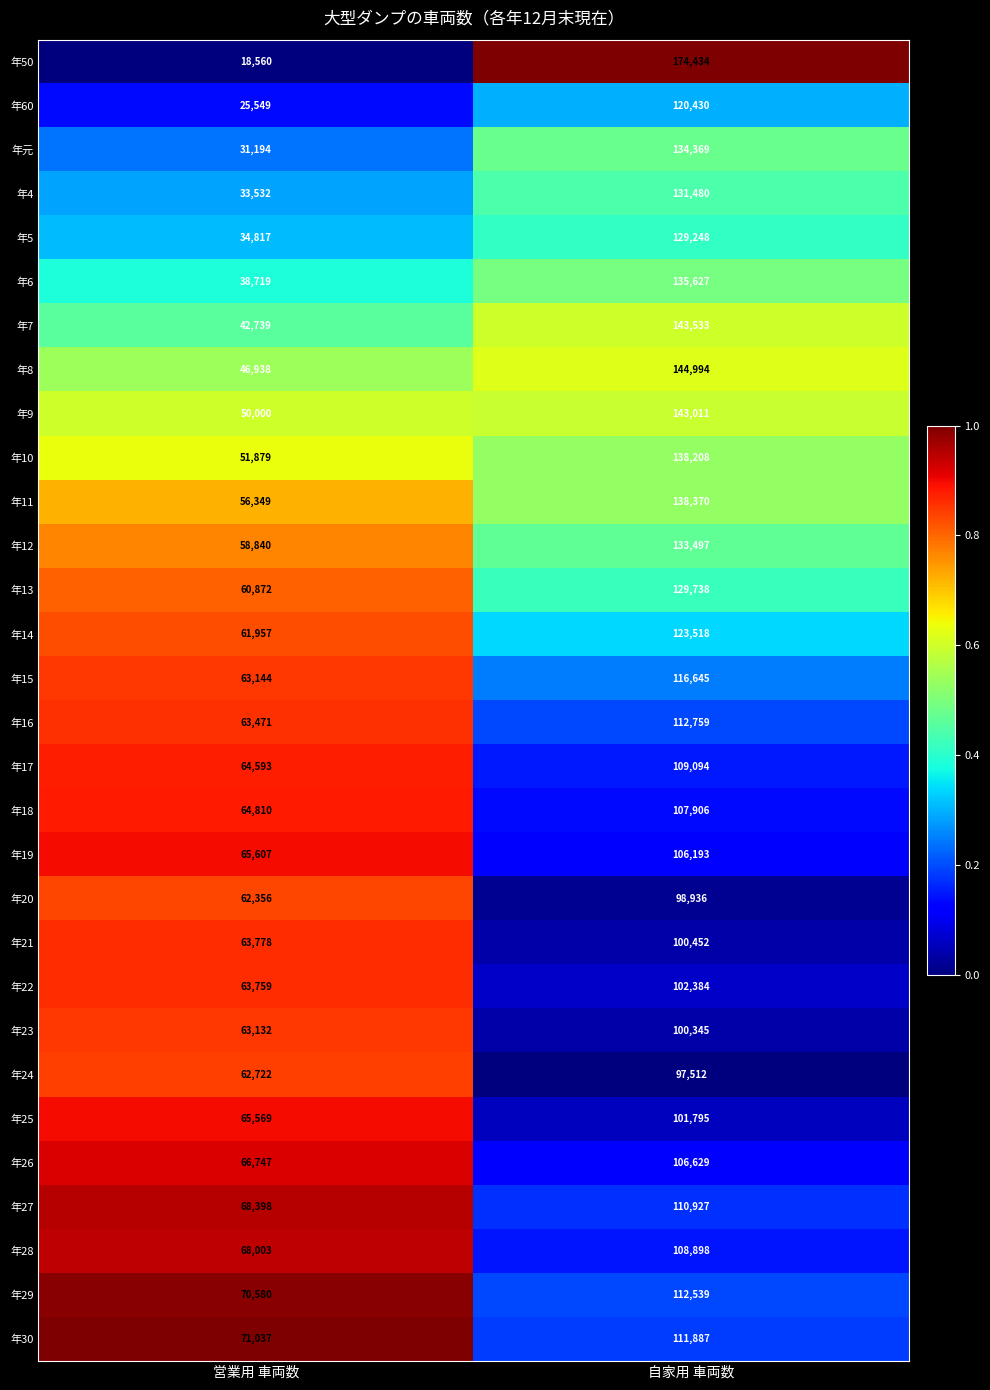

The 年10 series shows 138208 at 自家用 車両数. True or false?

True